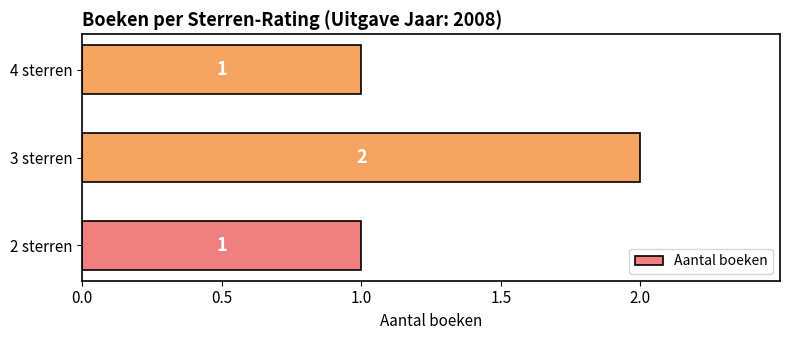

How many bars are there in total?

3